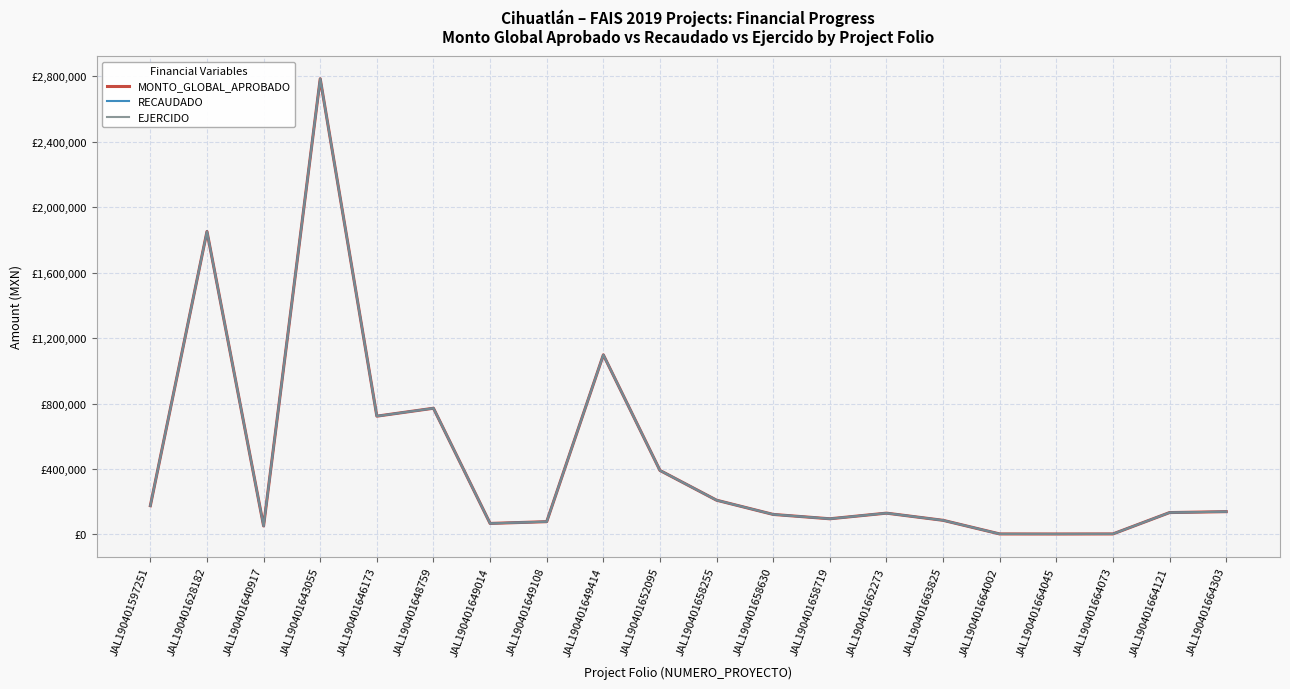

At which category does MONTO_GLOBAL_APROBADO reach its first local peak?

JAL190401628182